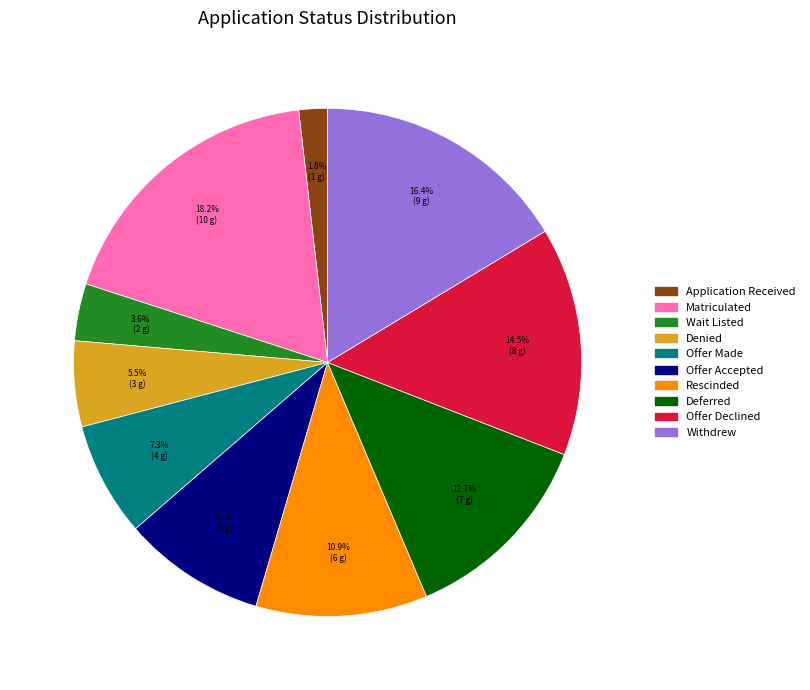

To the nearest percent, what is the average slice percentage?

10%